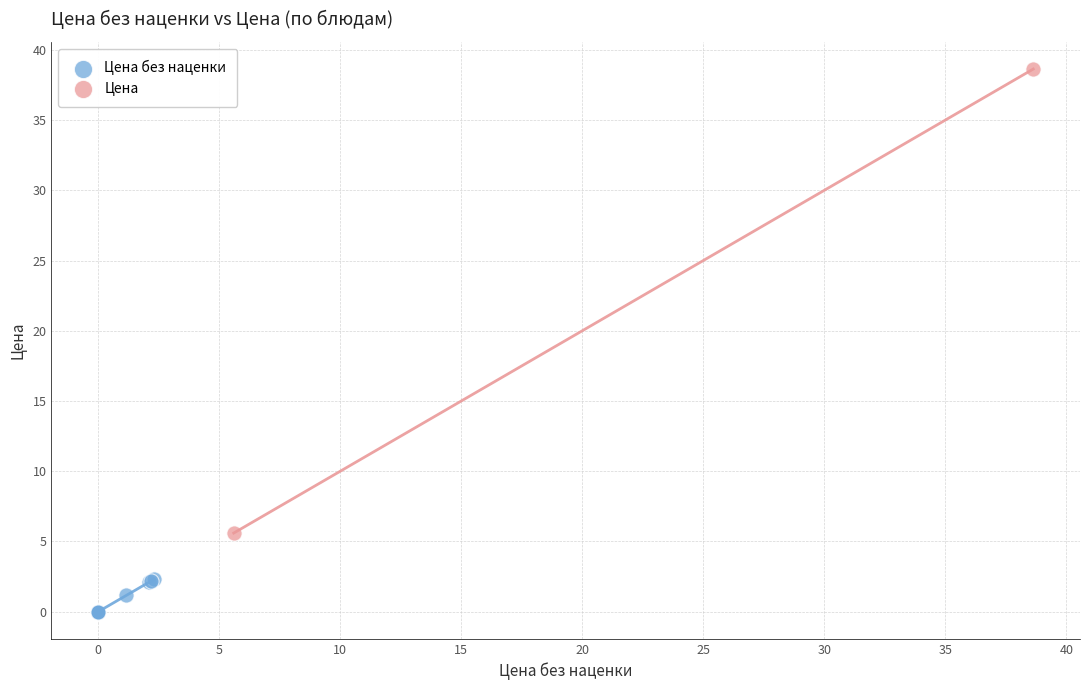

Which series contains the lowest Y value?

Цена без наценки